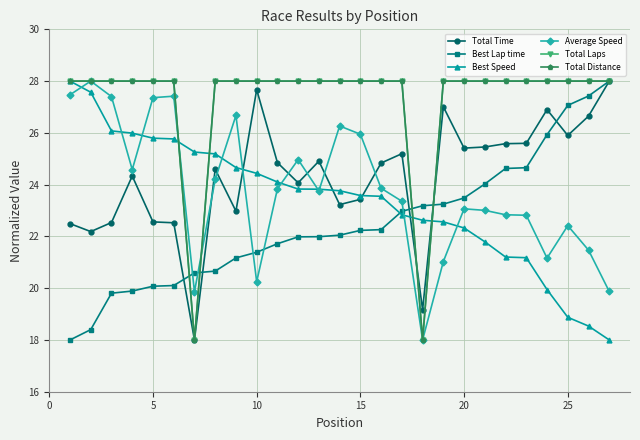

Does the chart have visible grid lines?

Yes